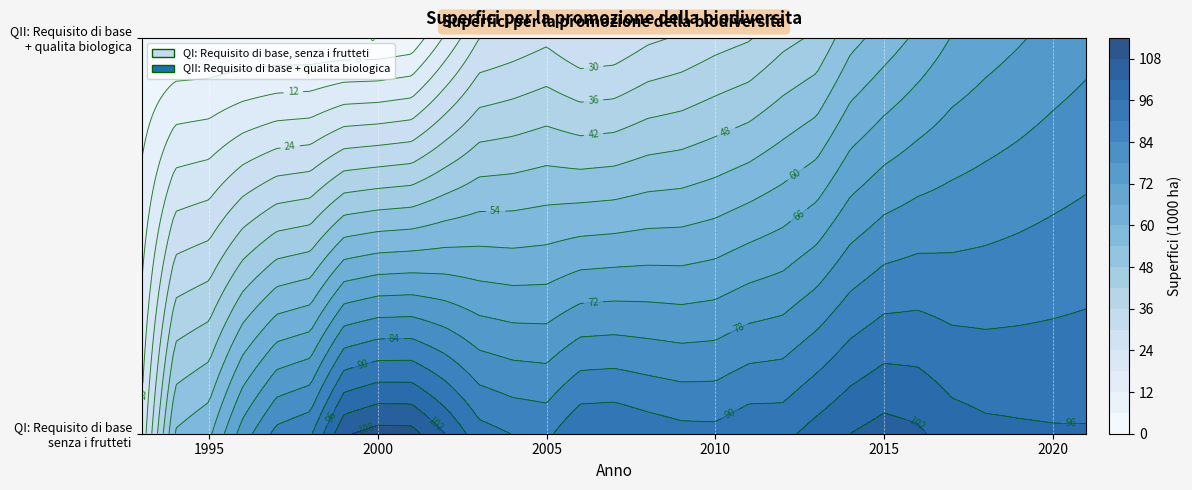

At which category is the sum across all series the highest?

2021